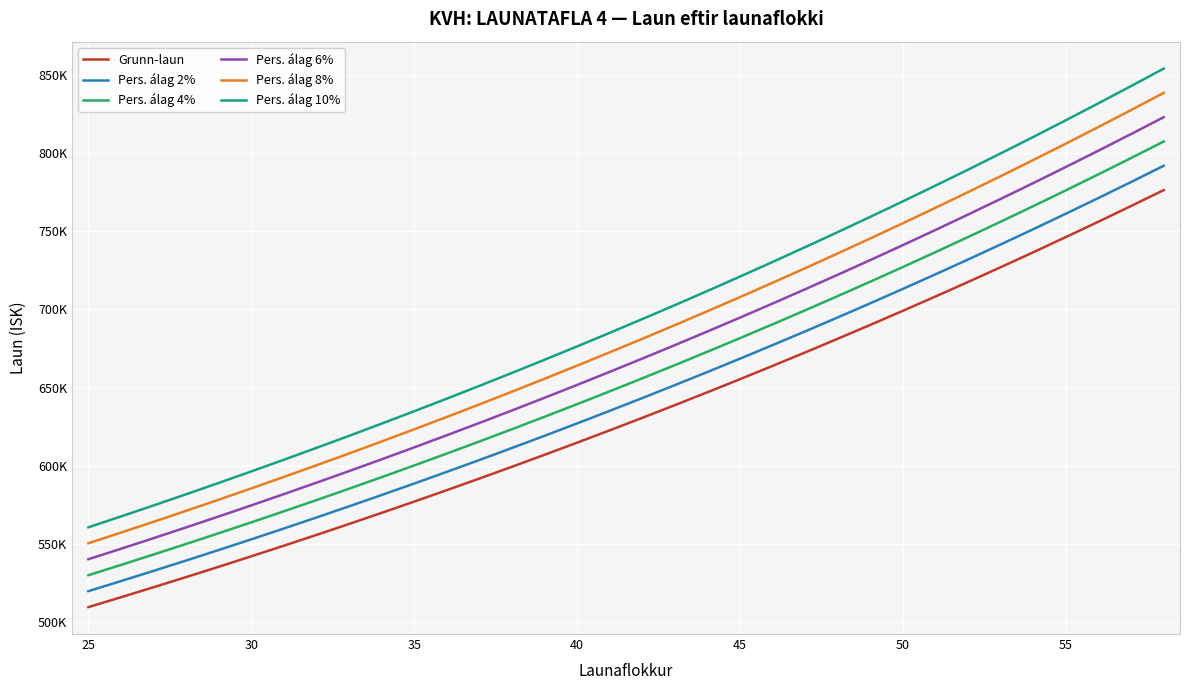

What are all the series names shown in the legend?

Grunn-laun, Pers. álag 2%, Pers. álag 4%, Pers. álag 6%, Pers. álag 8%, Pers. álag 10%